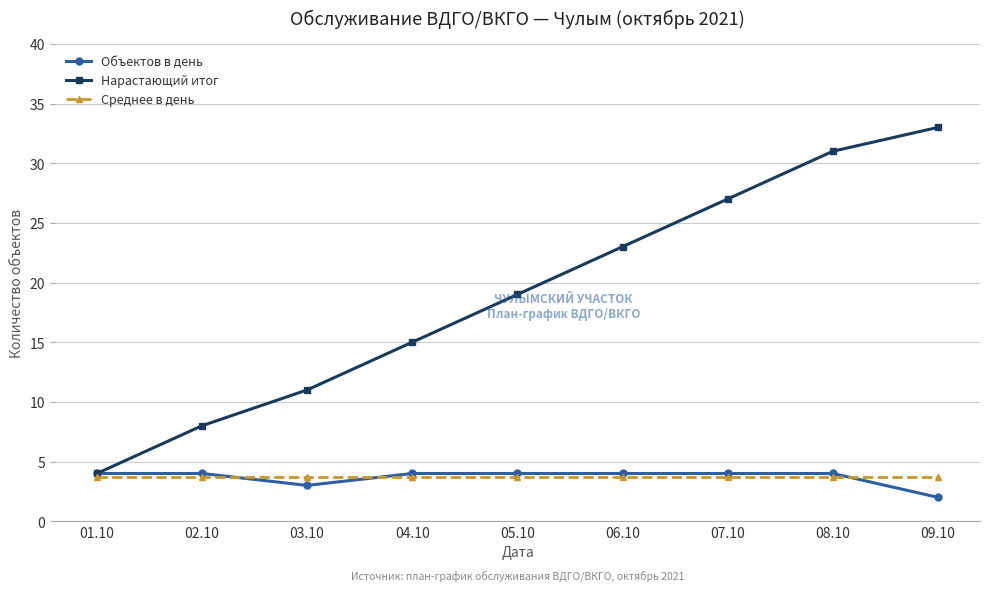

True or false: Нарастающий итог and Среднее в день intersect in this chart.

False